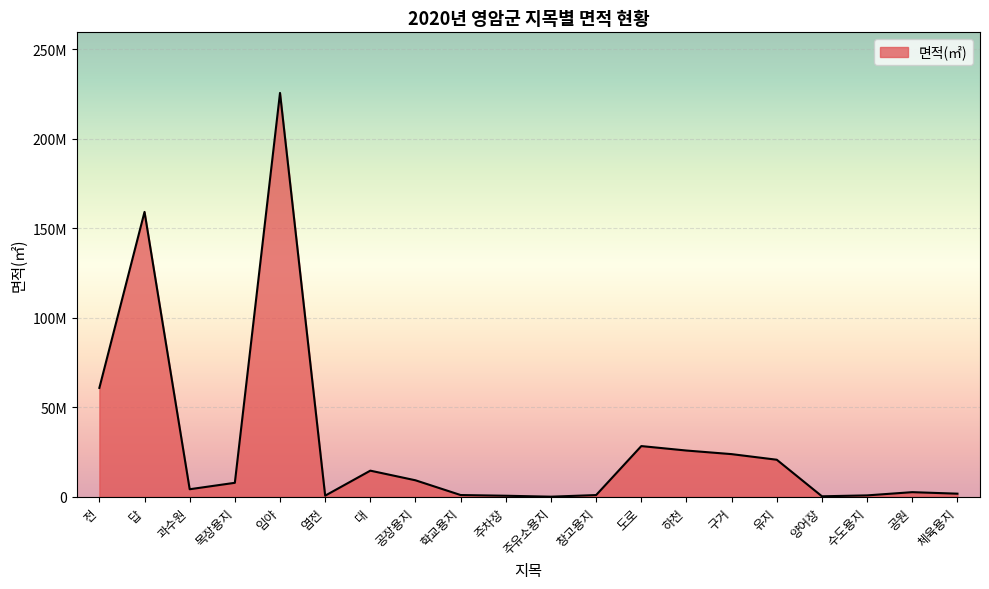

What position from the left is 공원?

19